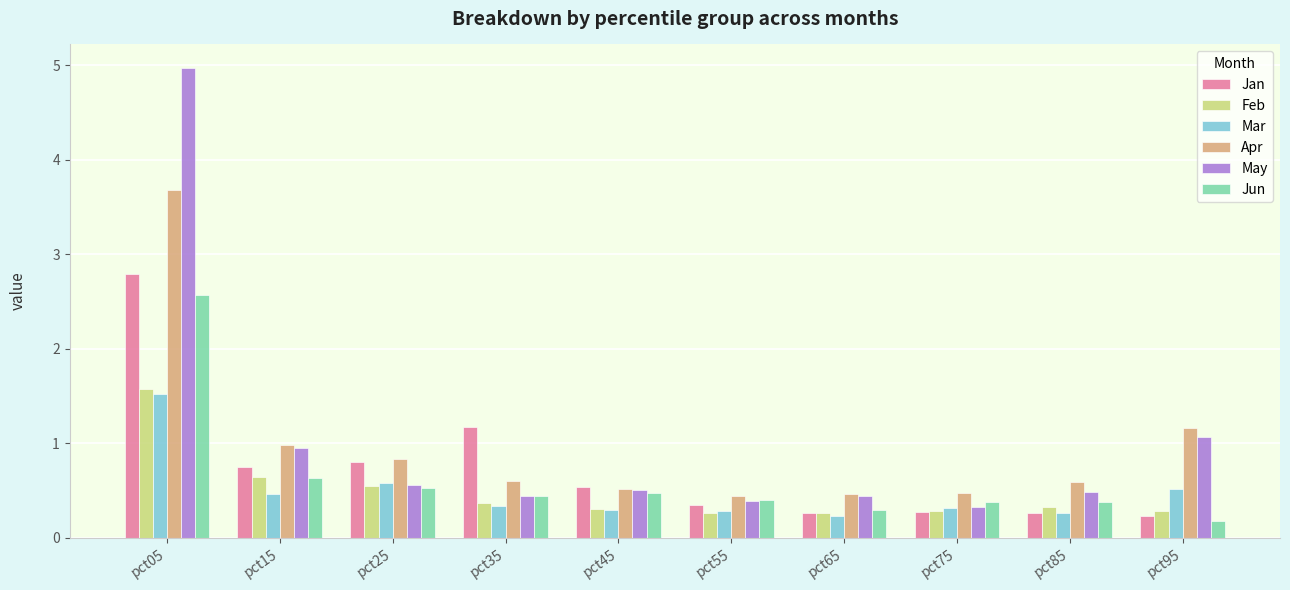

What is the spread (max minus min) of values at pct95?

1.0